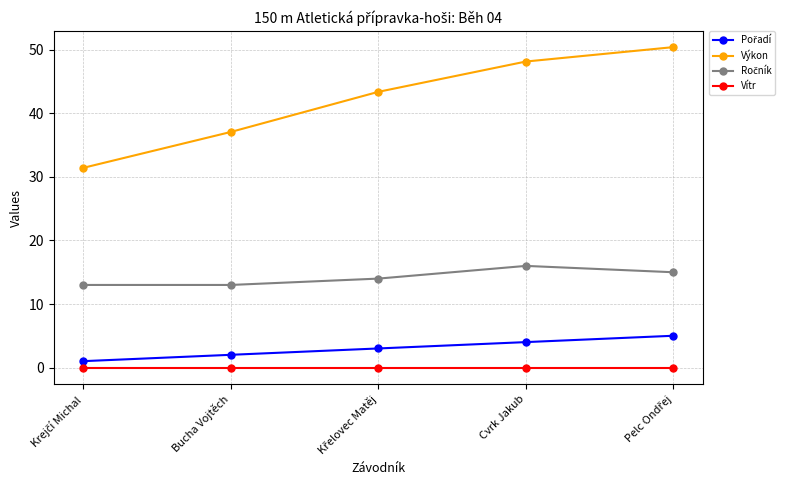

The Výkon series shows 48.2 at Cvrk Jakub. True or false?

True